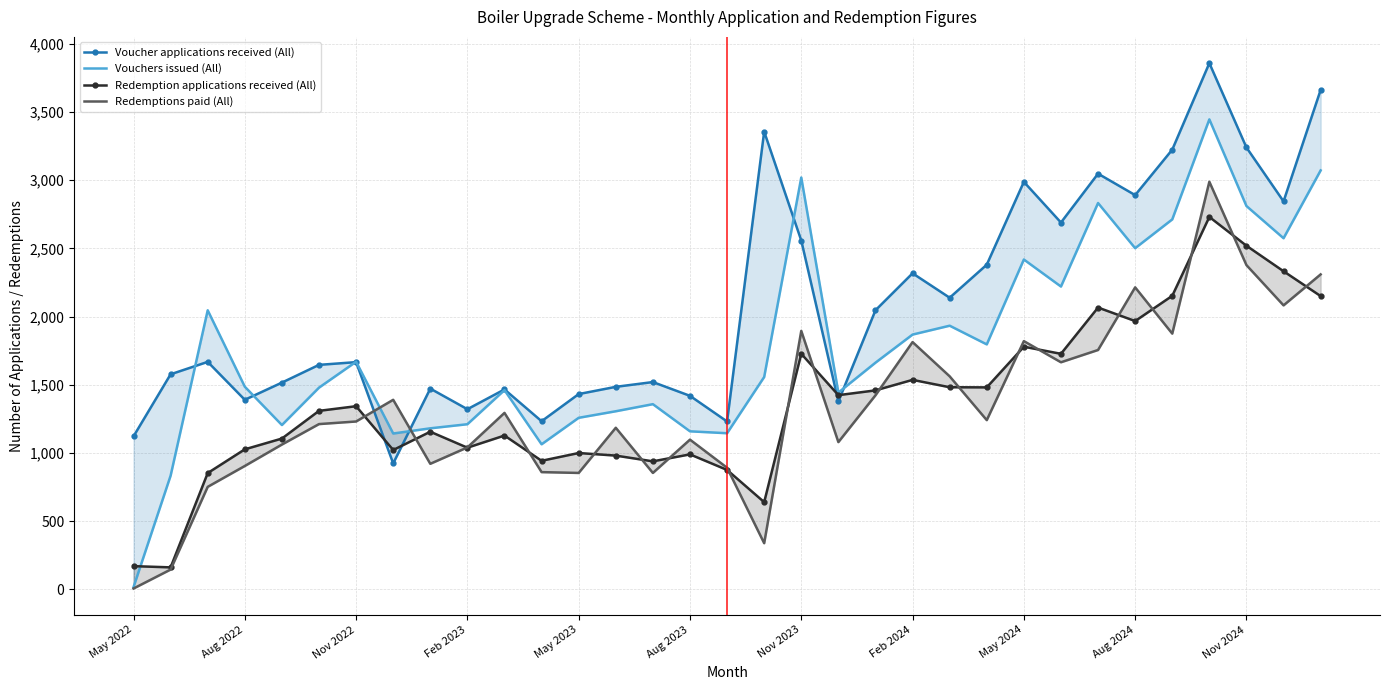

What position from the left is 26?

27